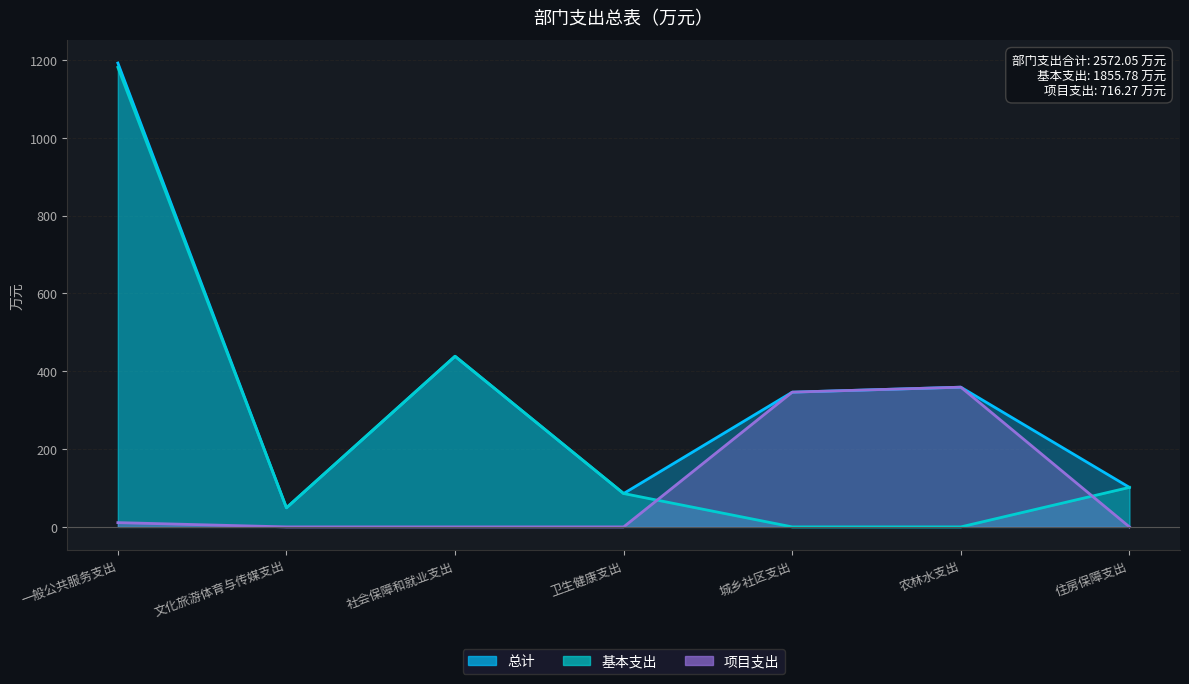

What value does the 项目支出 series have at 一般公共服务支出?

11.0